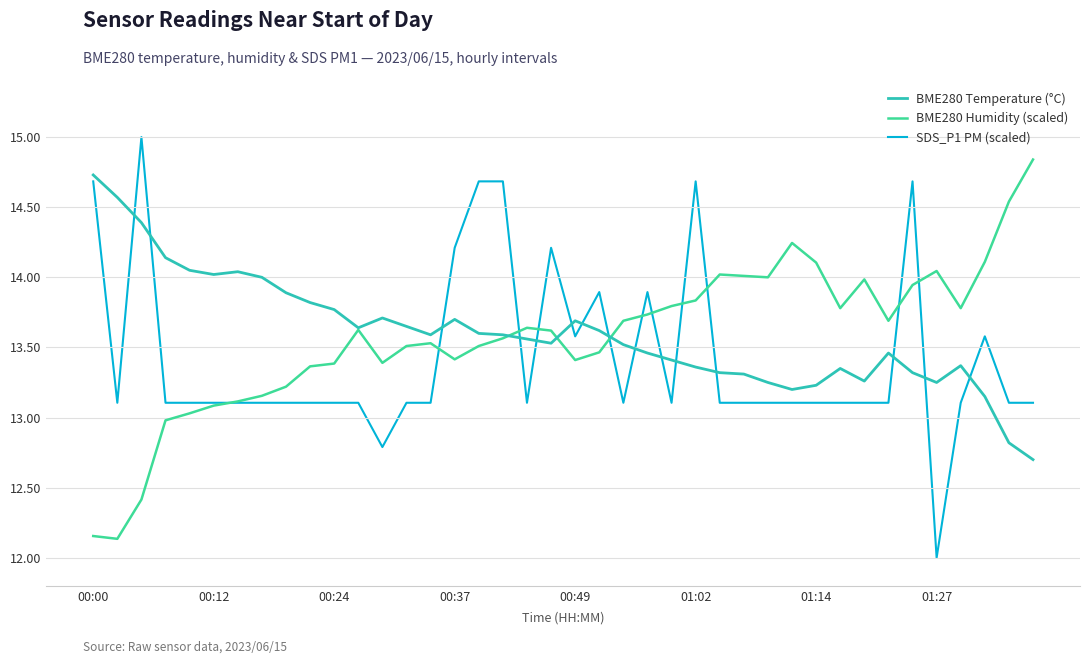

Which series has the widest spread of values?

SDS_P1 PM (scaled)